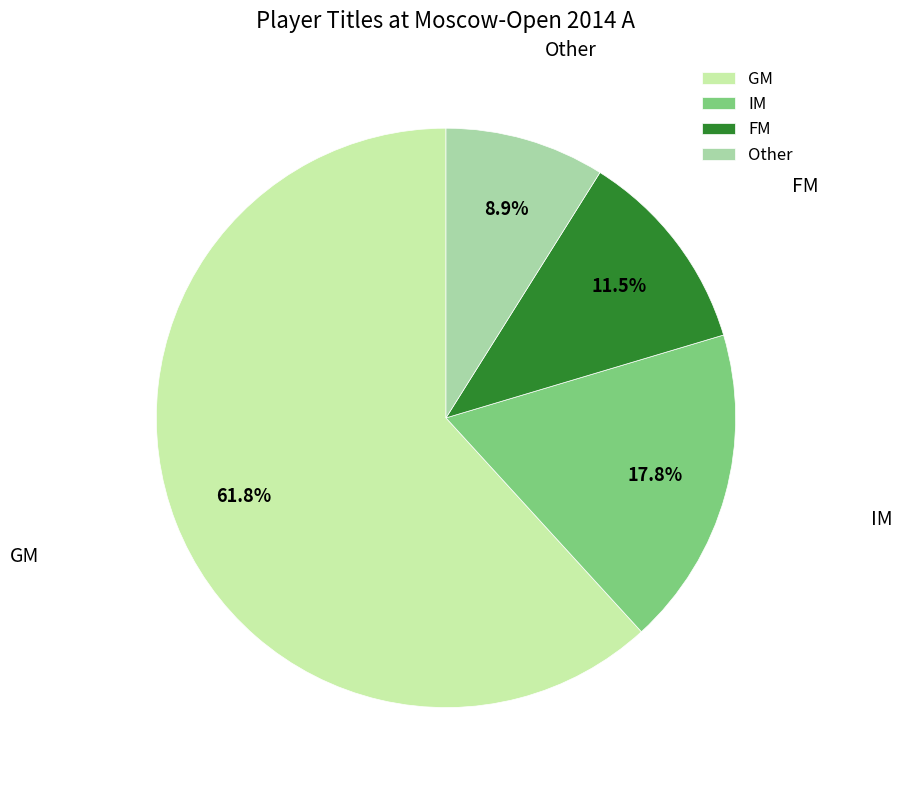

Does any single category account for the majority?

Yes